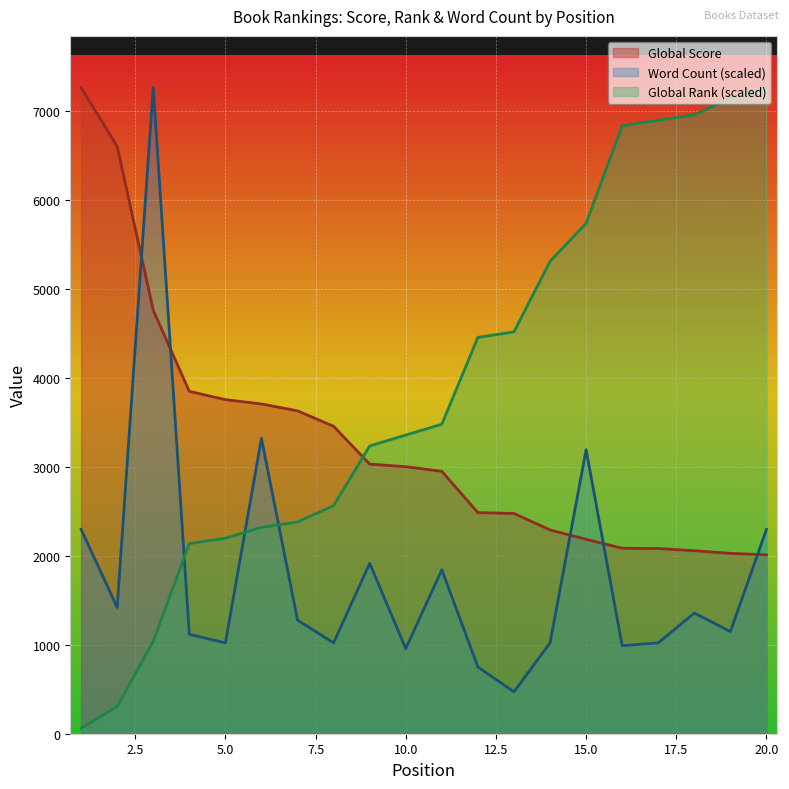

How many values in the Global Score series are below 3002?

10